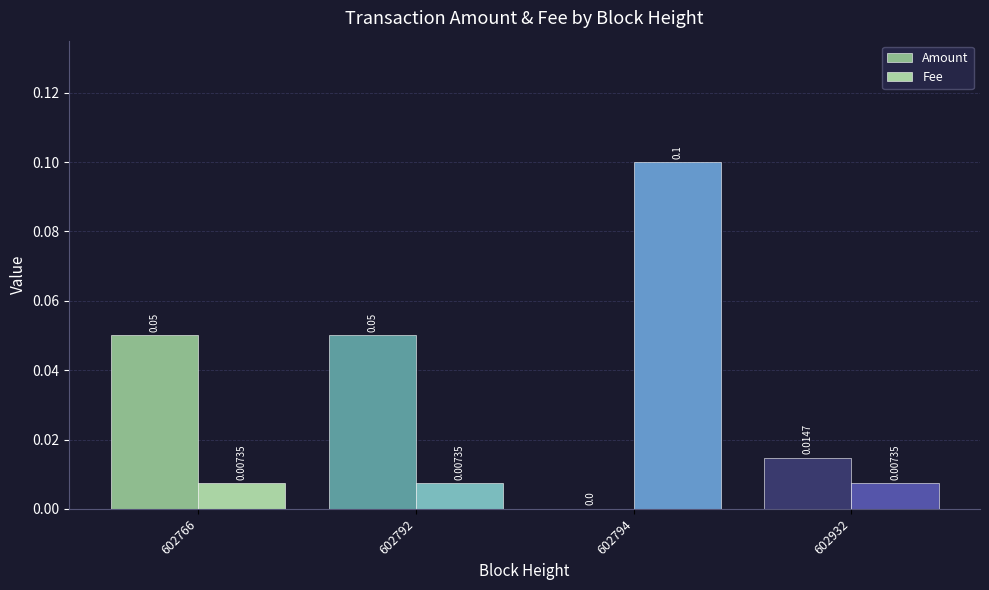

Which series has the widest spread of values?

Fee